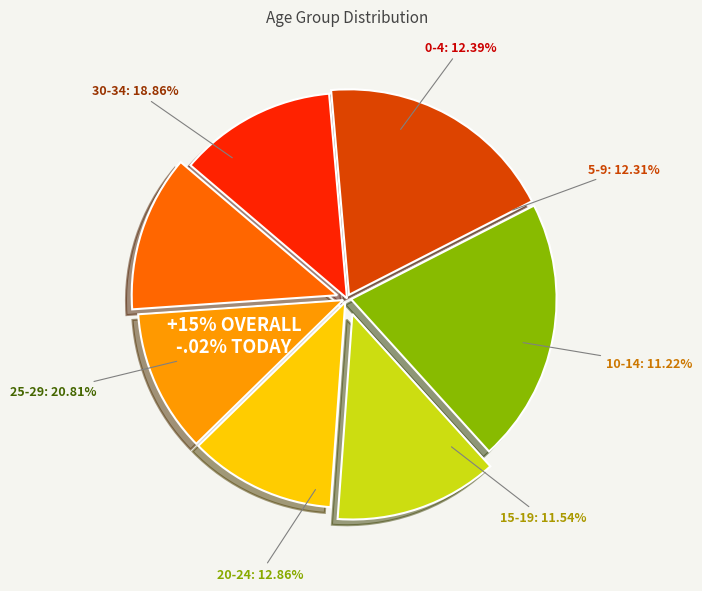

How much of the chart is everything except 15-19?

88.5%